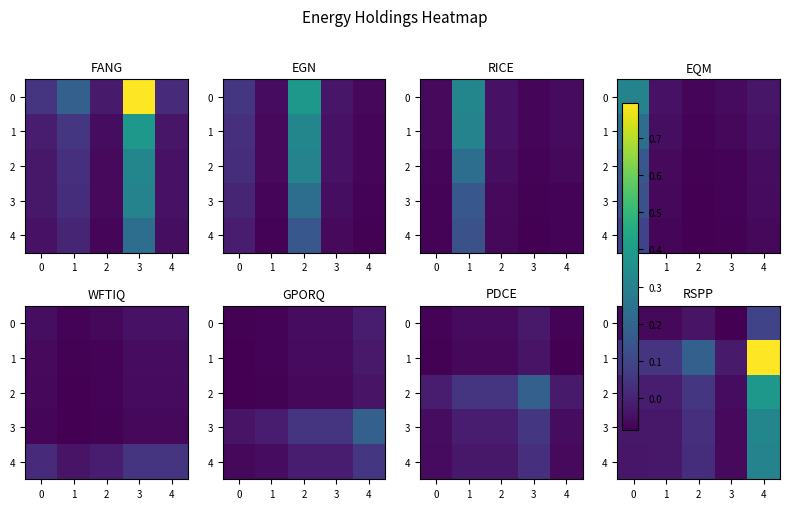

Where does the 0 series first go above 0?

4